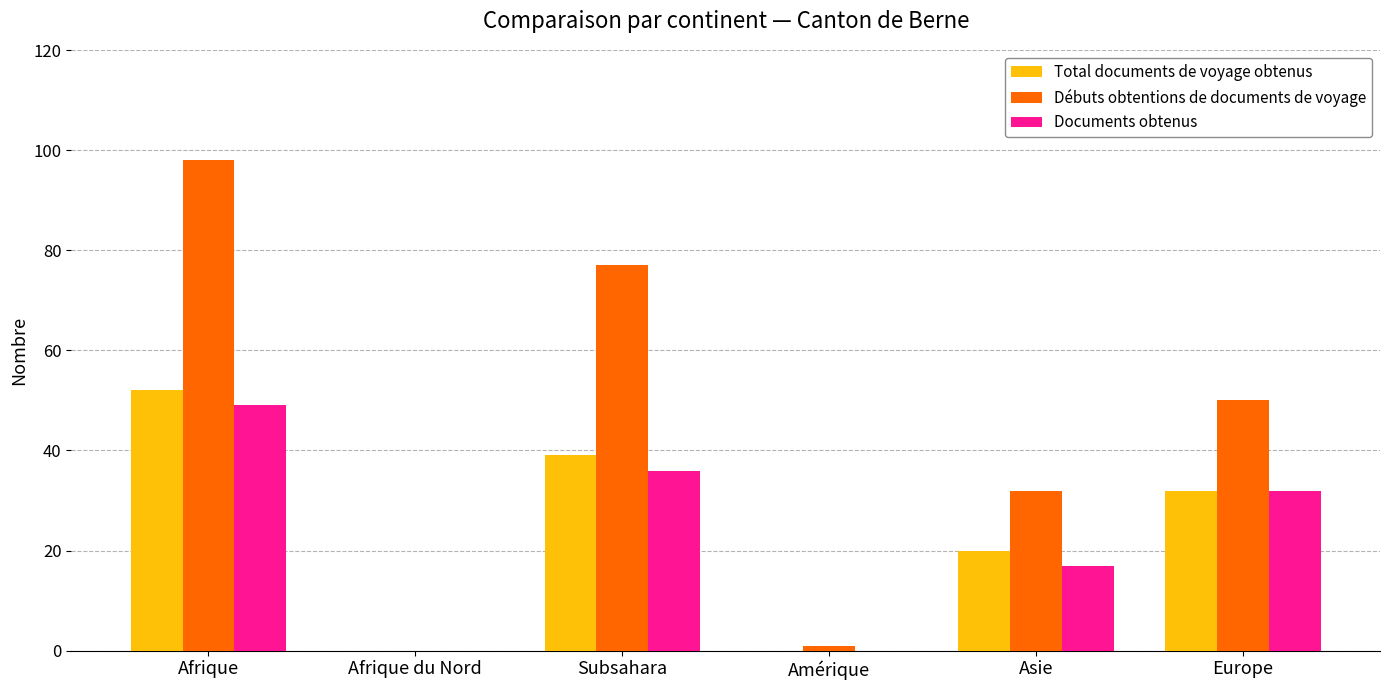

At which label is Documents obtenus closest to 24?

Asie